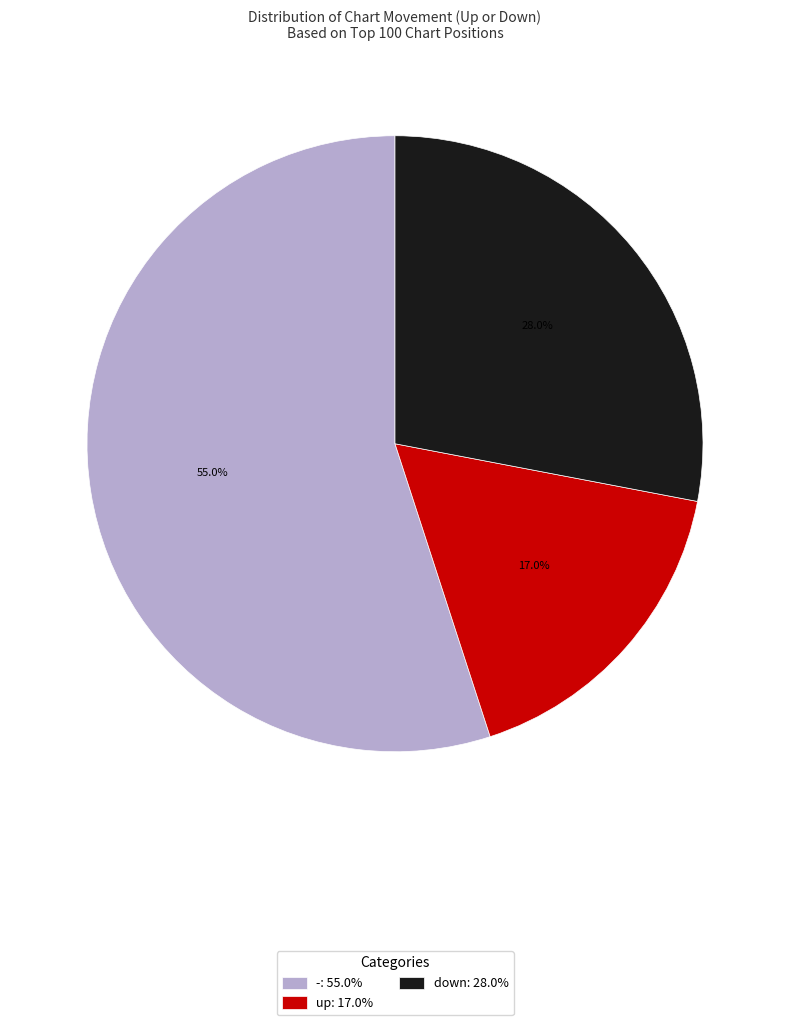

To the nearest percent, what is the combined percentage of - and down?

83%